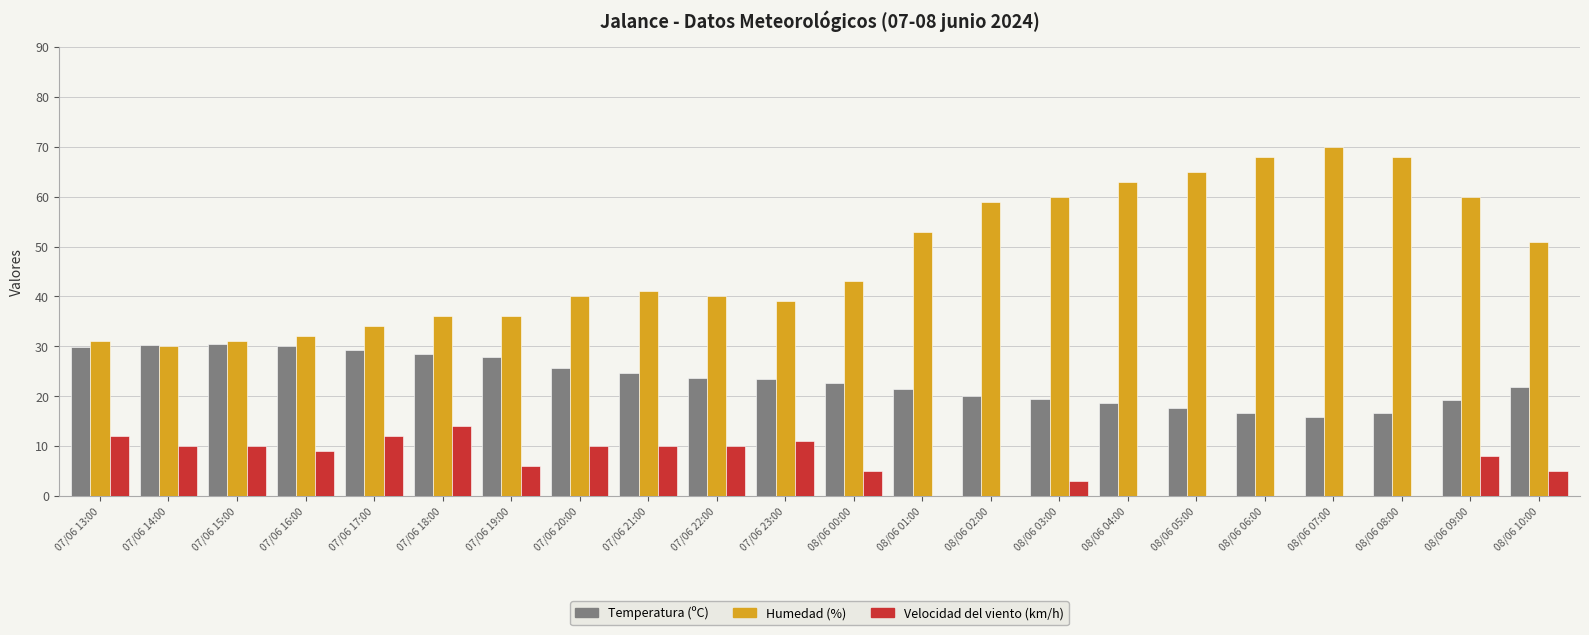

How many data points does each series have?

22